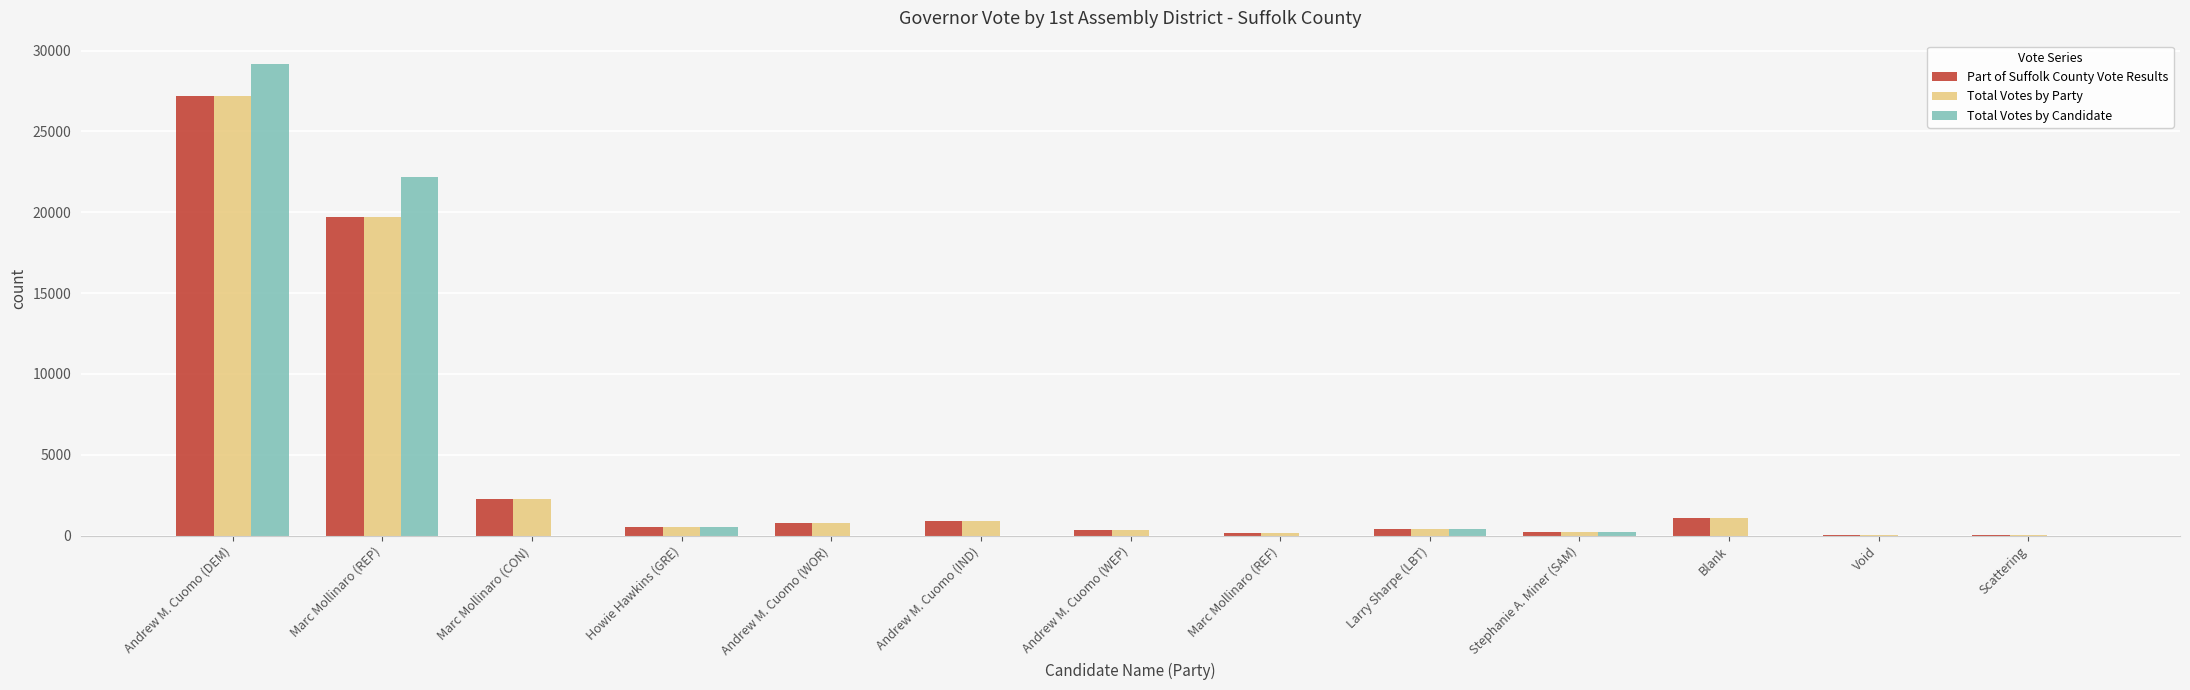

How many categories are shown in the chart?

13